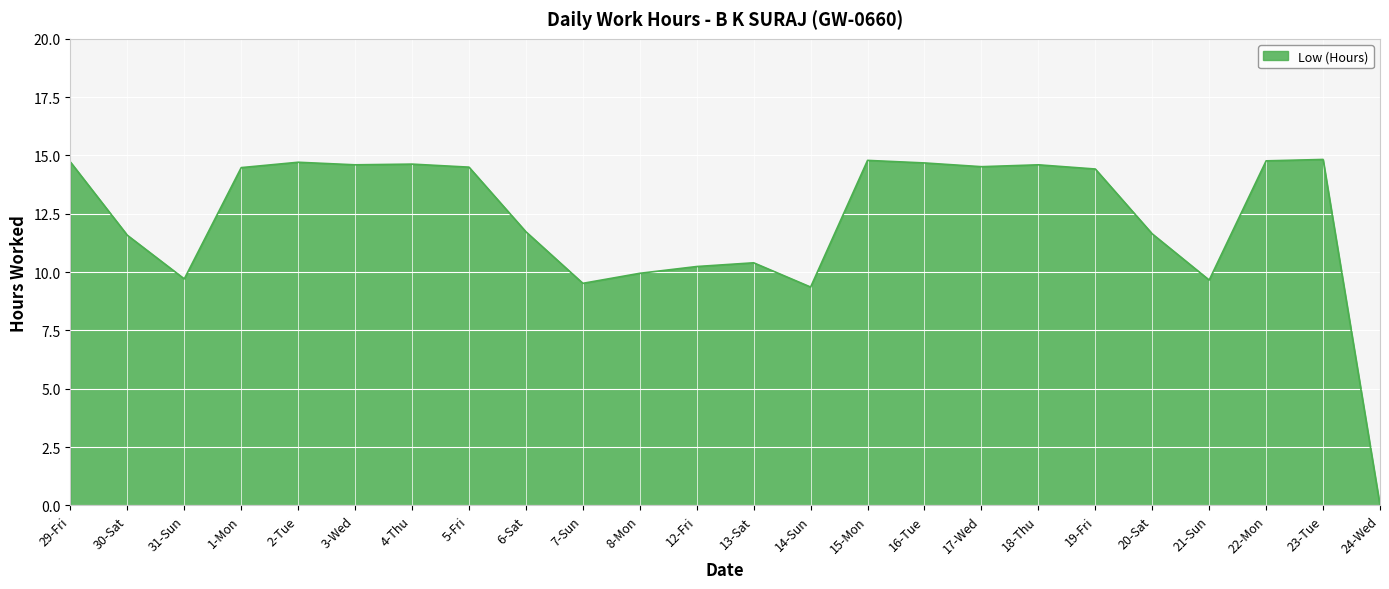

How many lines are shown in the chart?

1